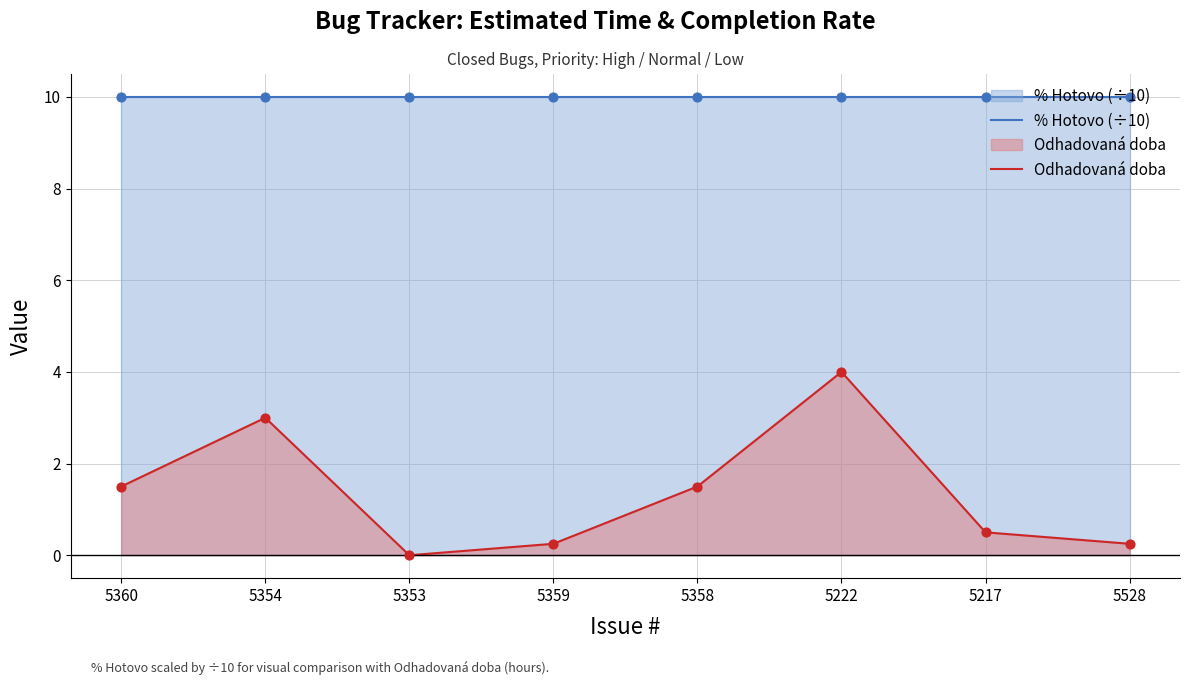

Is the value of % Hotovo (÷10) at 5528 greater than the value of Odhadovaná doba at 5360?

Yes